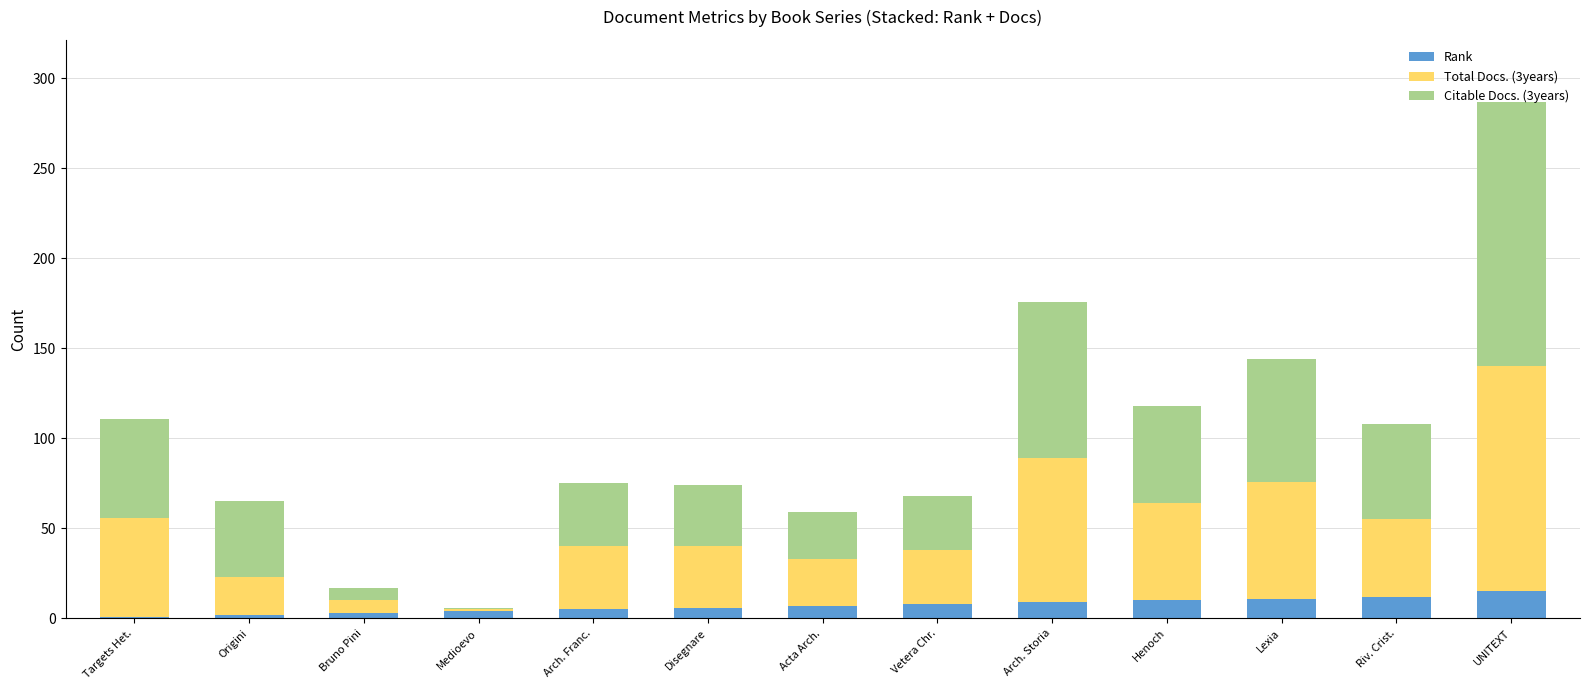

What is the difference between the maximum and minimum values in the Rank series?

14